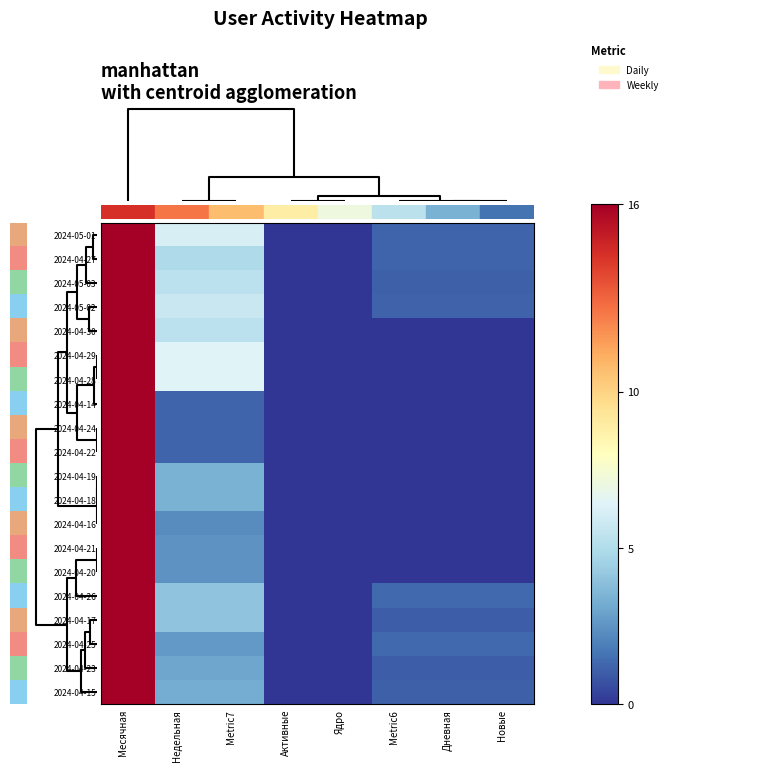

How many data points does each series have?

8